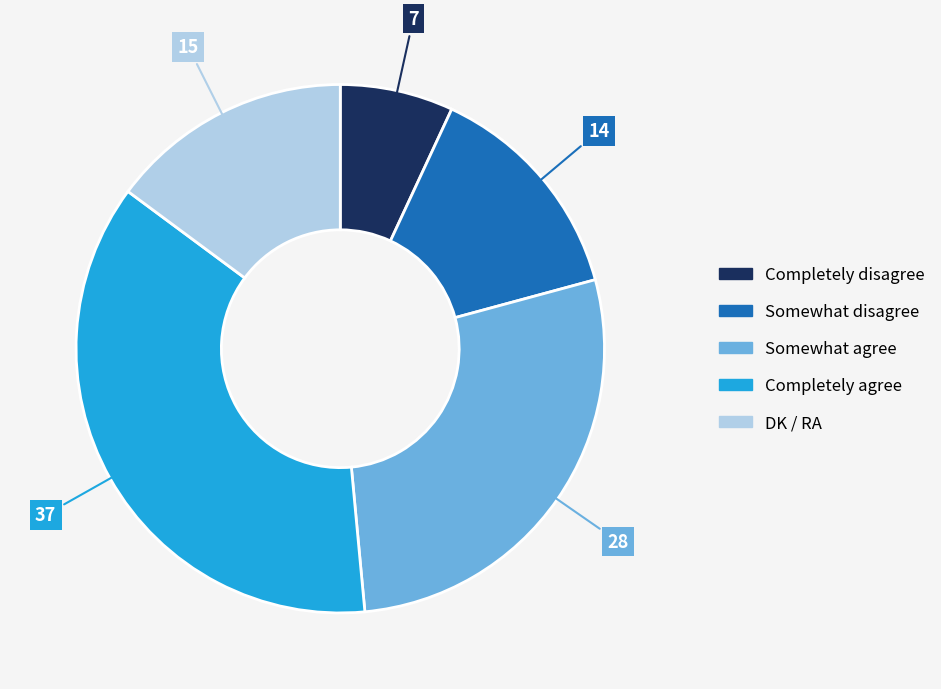

The Somewhat agree slice represents 28% of the pie. True or false?

True